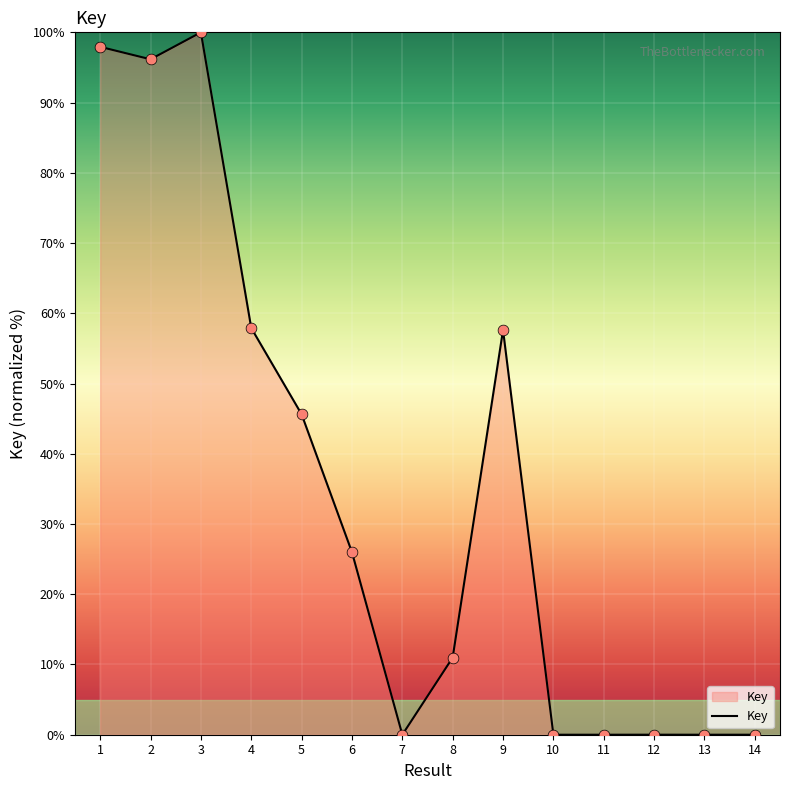

What is the change in value from 2 to 9?

-38.5